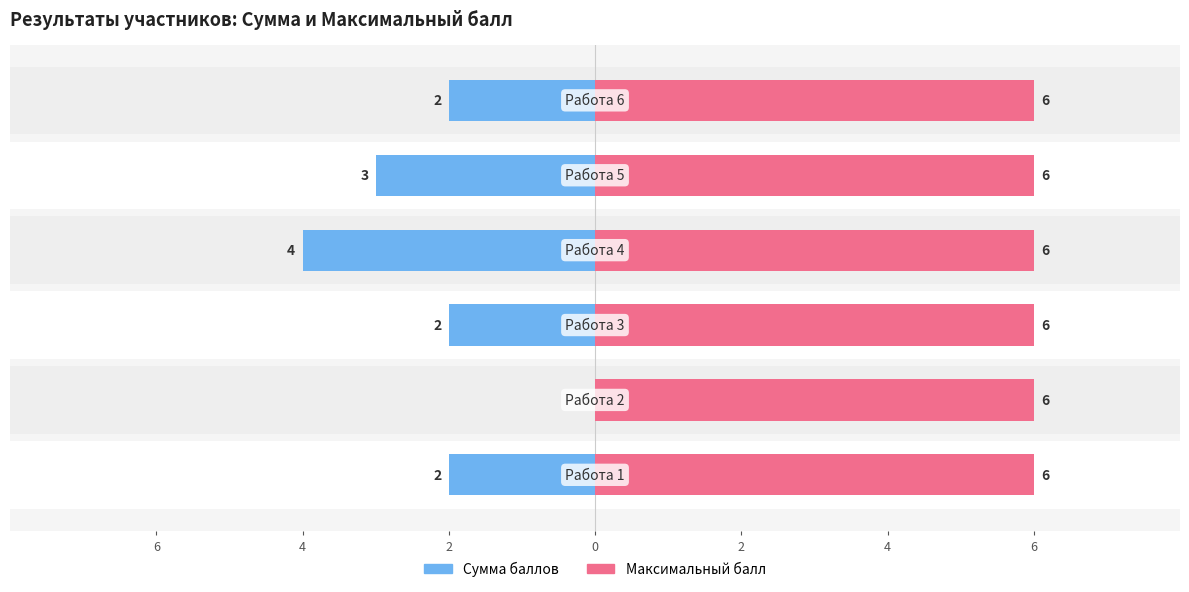

How many positive values does the Сумма баллов series have?

5